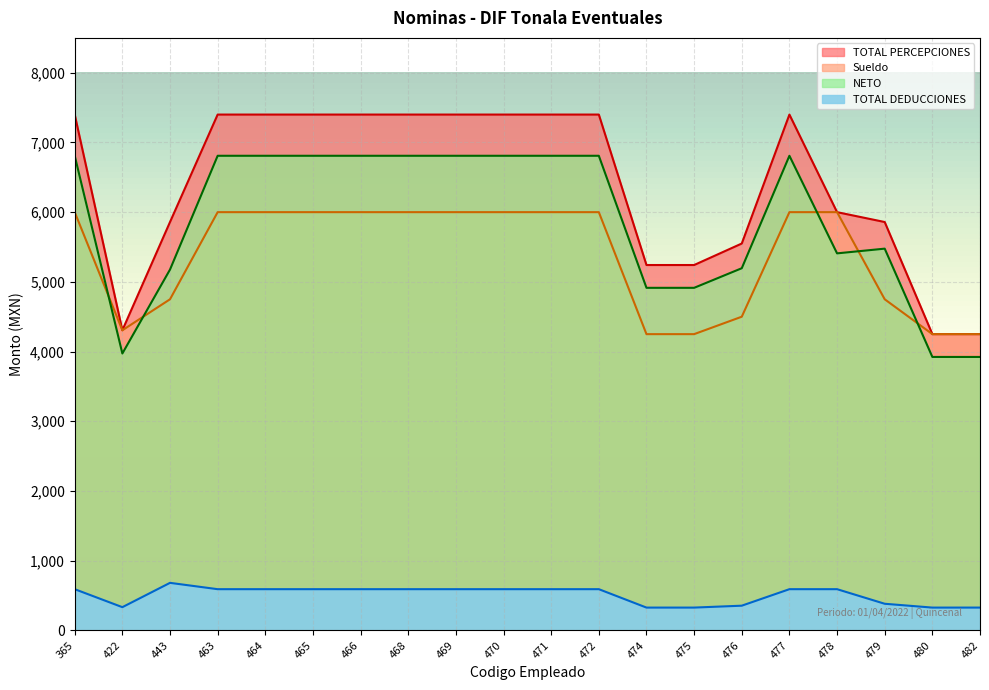

What is the difference between the second highest and minimum values in the NETO series?

2886.0